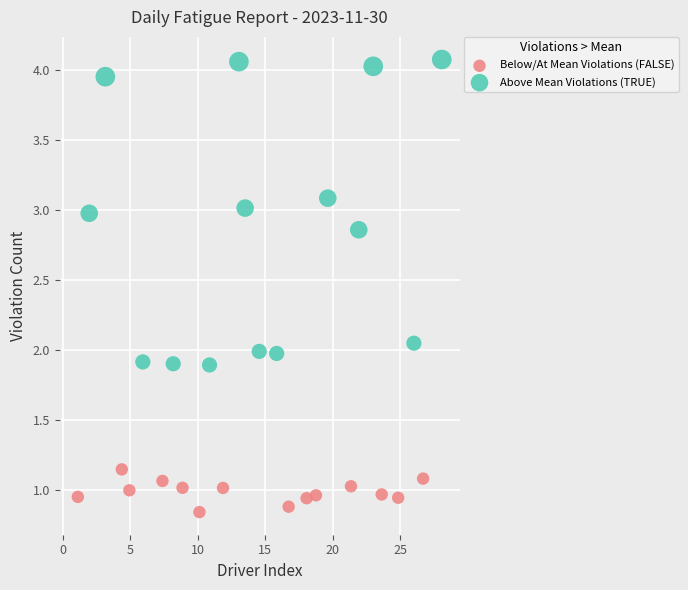

Which series contains the highest Y value?

Above Mean Violations (TRUE)